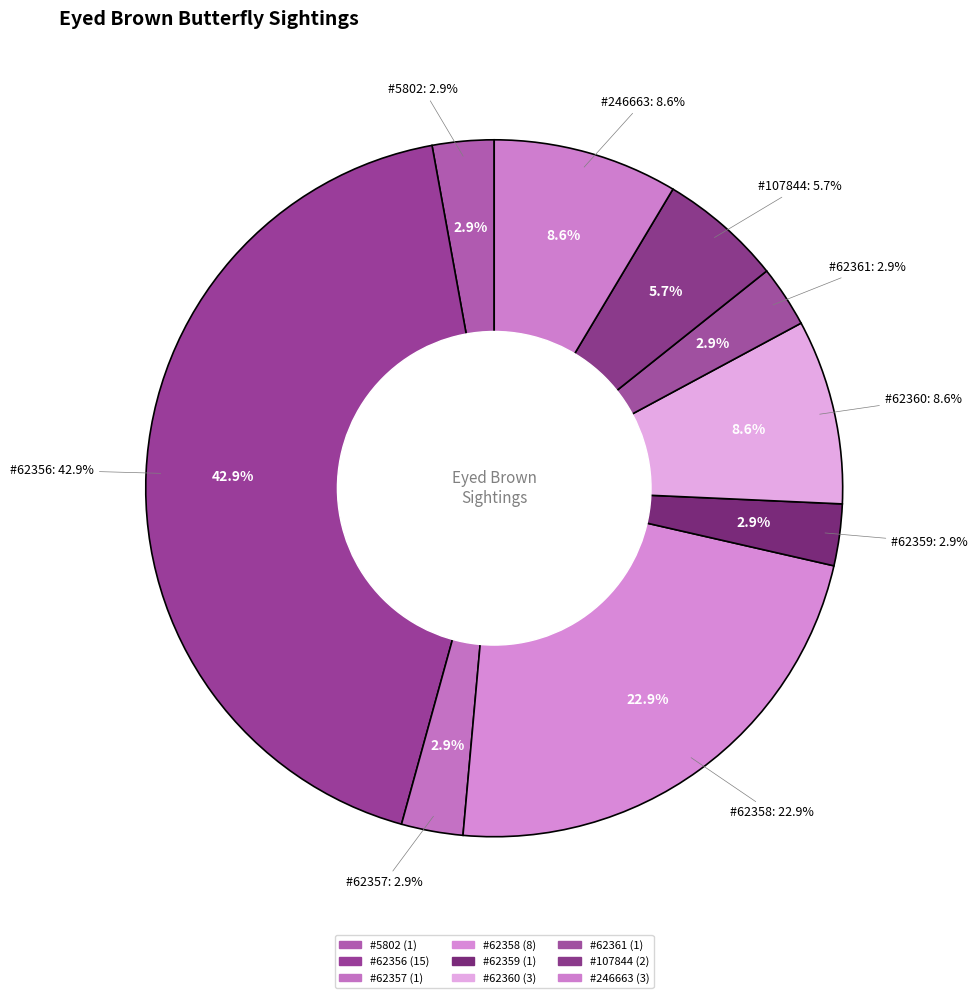

To the nearest percent, what is the average slice percentage?

11%